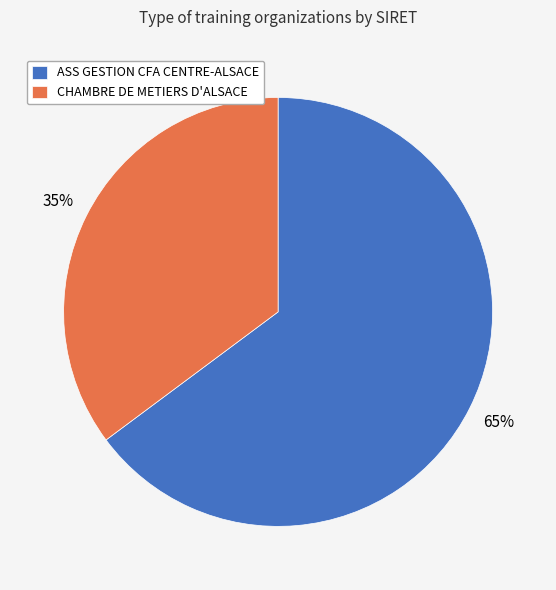

Rank the categories by value from lowest to highest.

CHAMBRE DE METIERS D'ALSACE, ASS GESTION CFA CENTRE-ALSACE